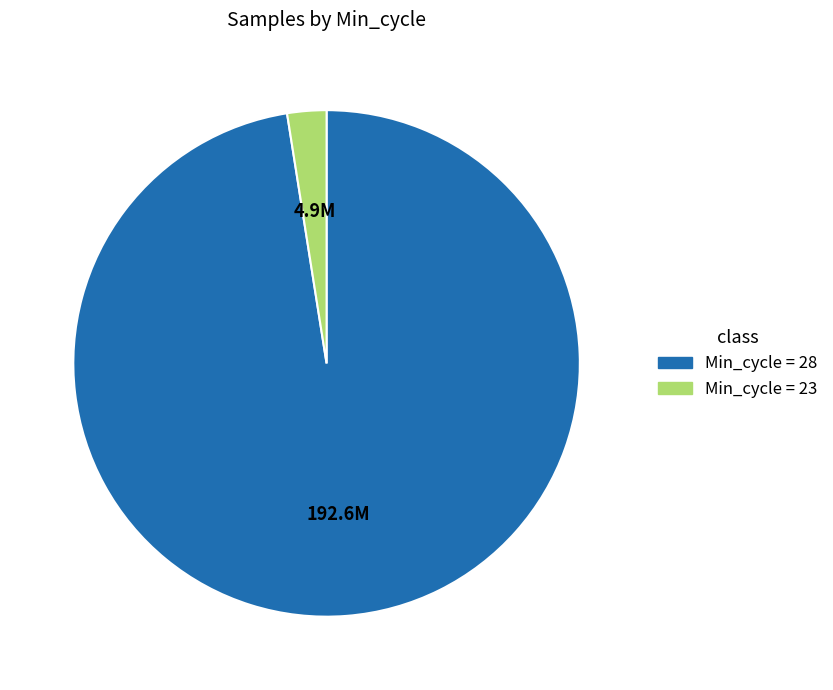

Does any single category account for the majority?

Yes